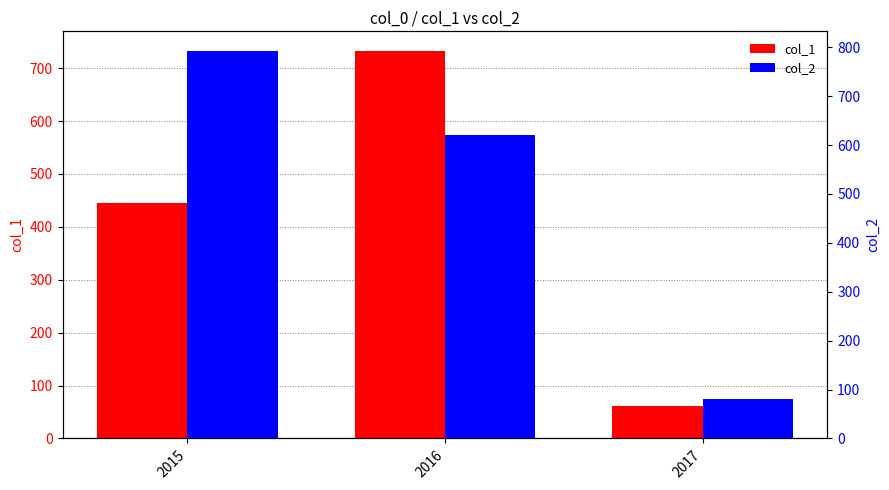

Which series changed the most between 2015 and 2016?

col_1